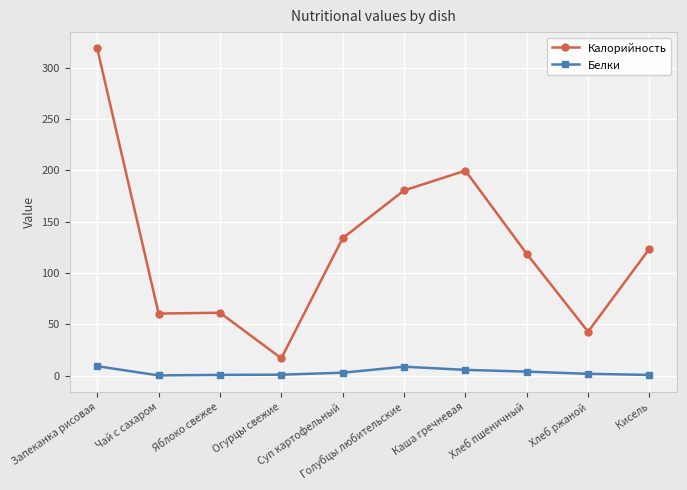

What is the greatest value displayed?

318.8